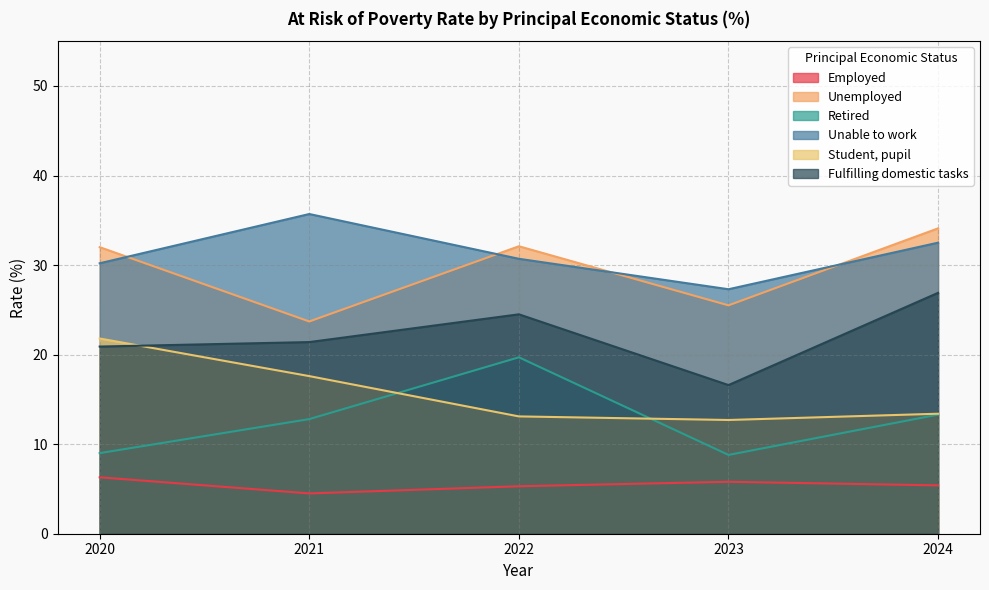

How many lines are shown in the chart?

6